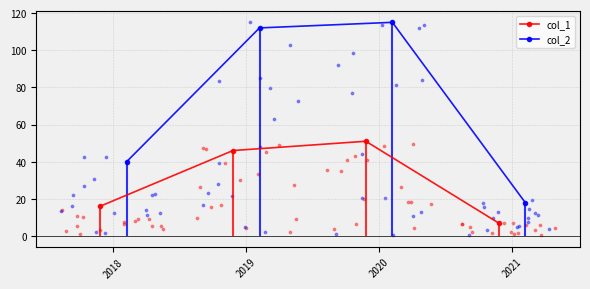

Which series reaches the minimum Y coordinate?

col_1